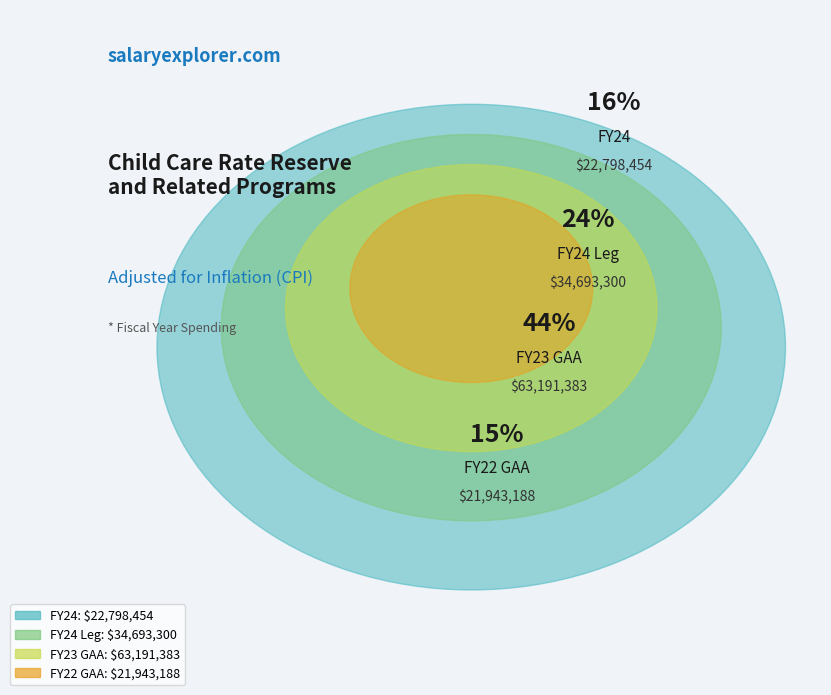

Does FY24 account for over 50% of the chart?

No